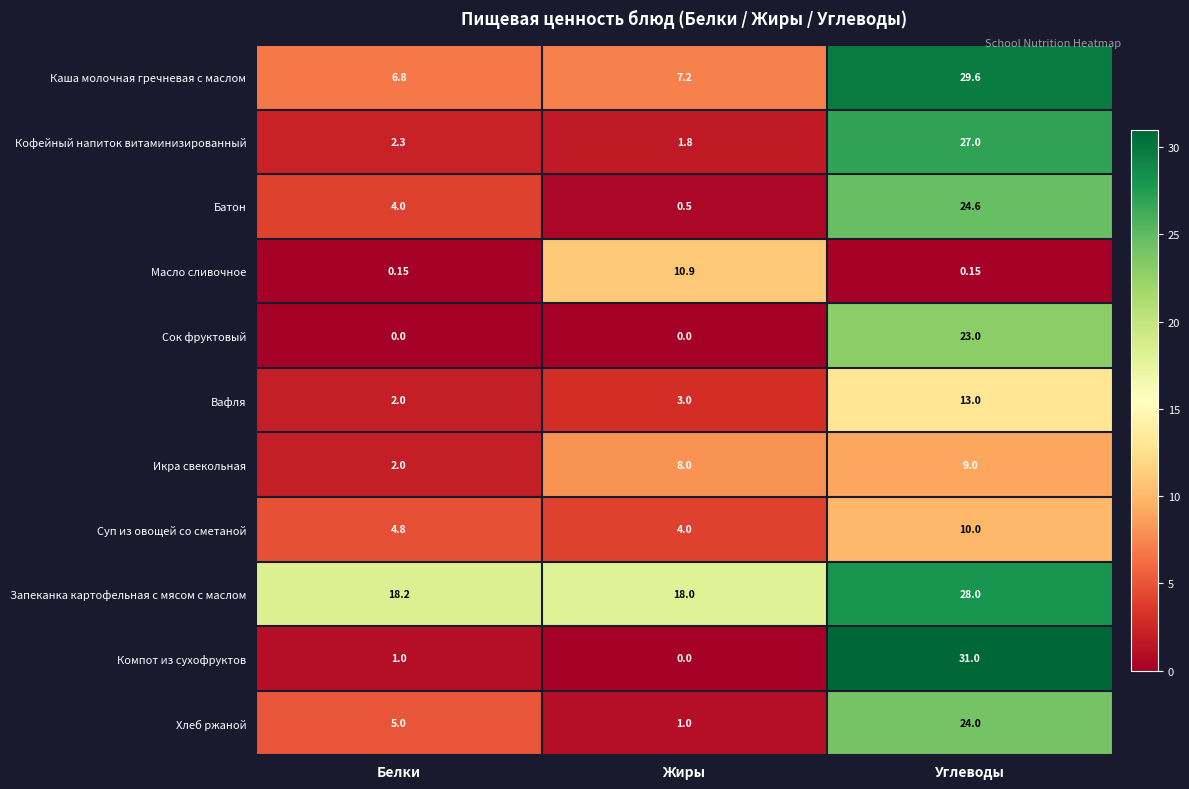

Which series has the largest total across all categories?

Запеканка картофельная с мясом с маслом